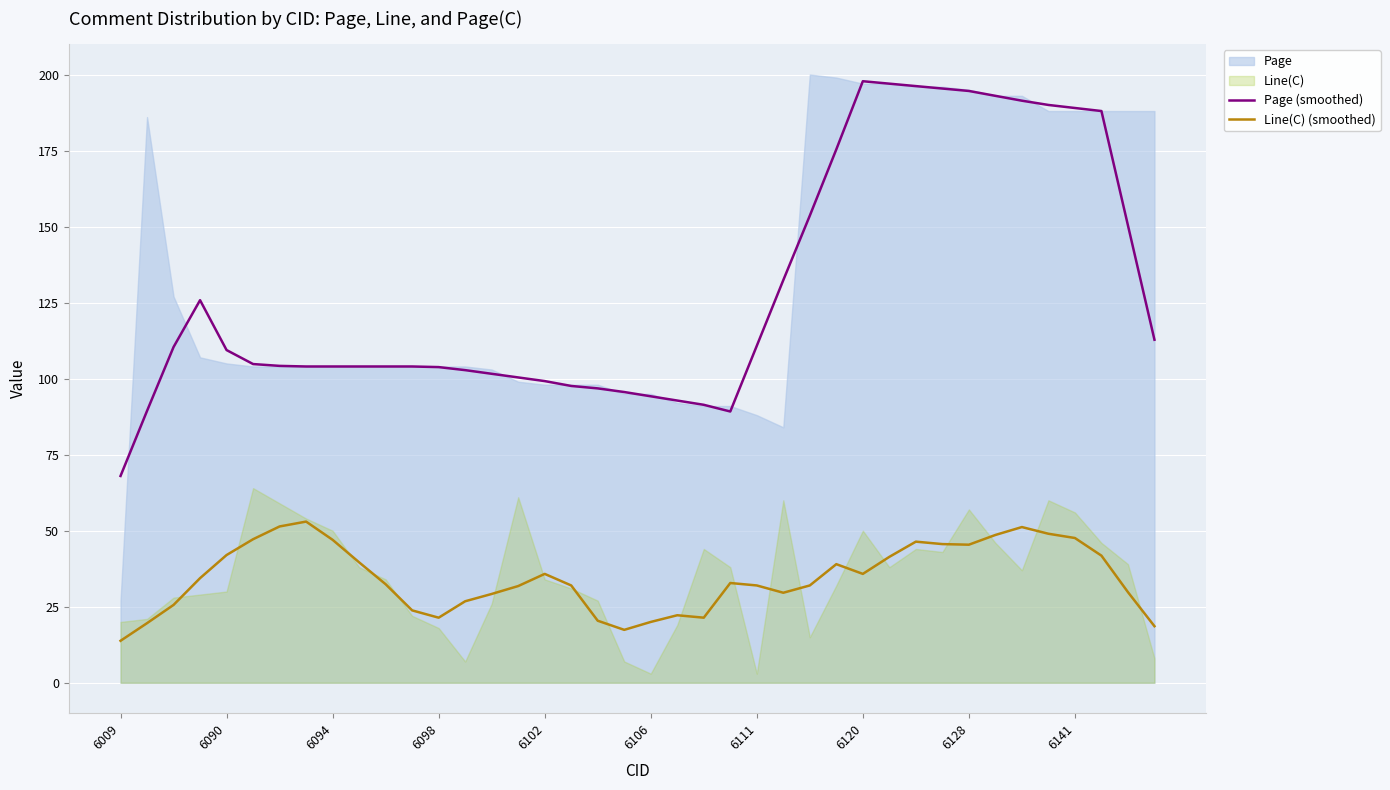

What is the lowest value of the Line(C) (smoothed) series?

13.8